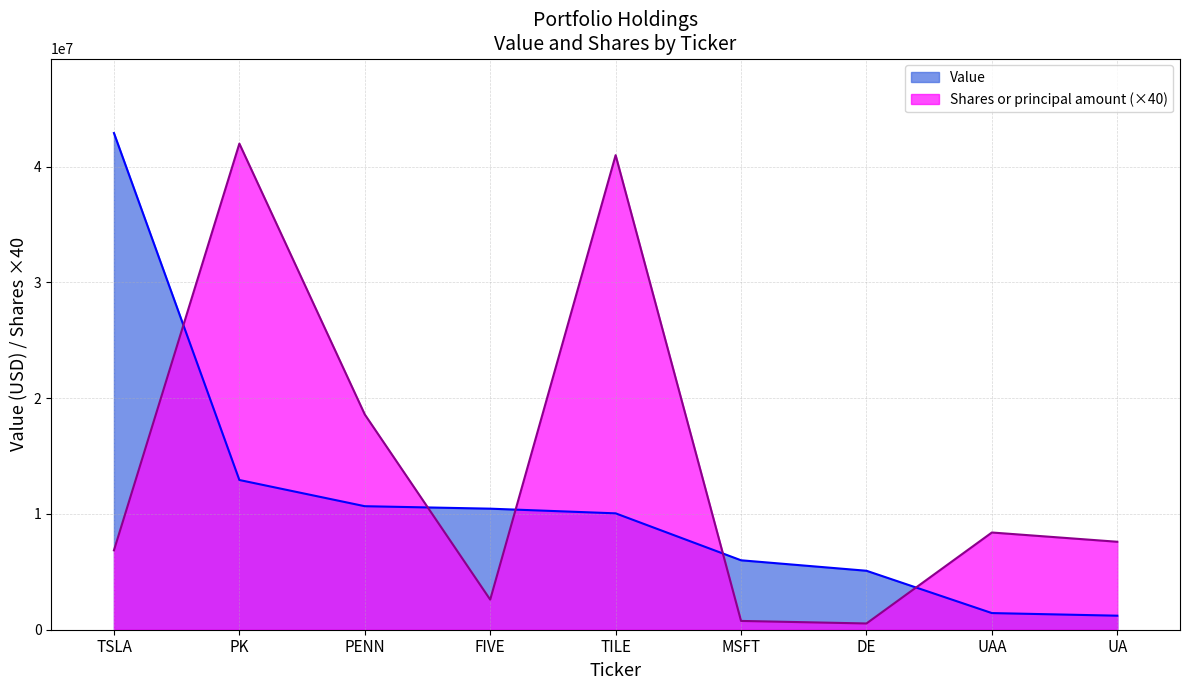

What is the minimum value shown in the chart?

540000